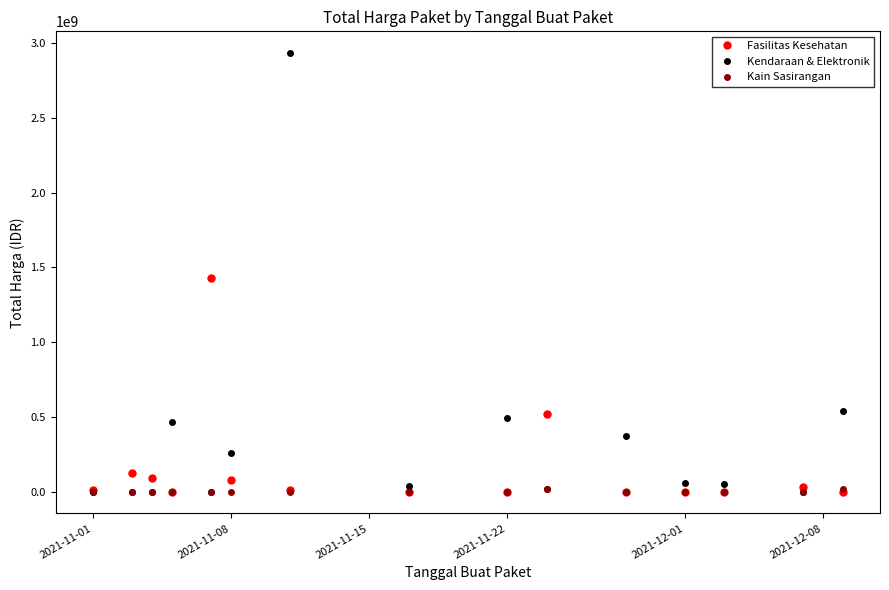

How many data points in Kendaraan & Elektronik are less than 51601000?

7